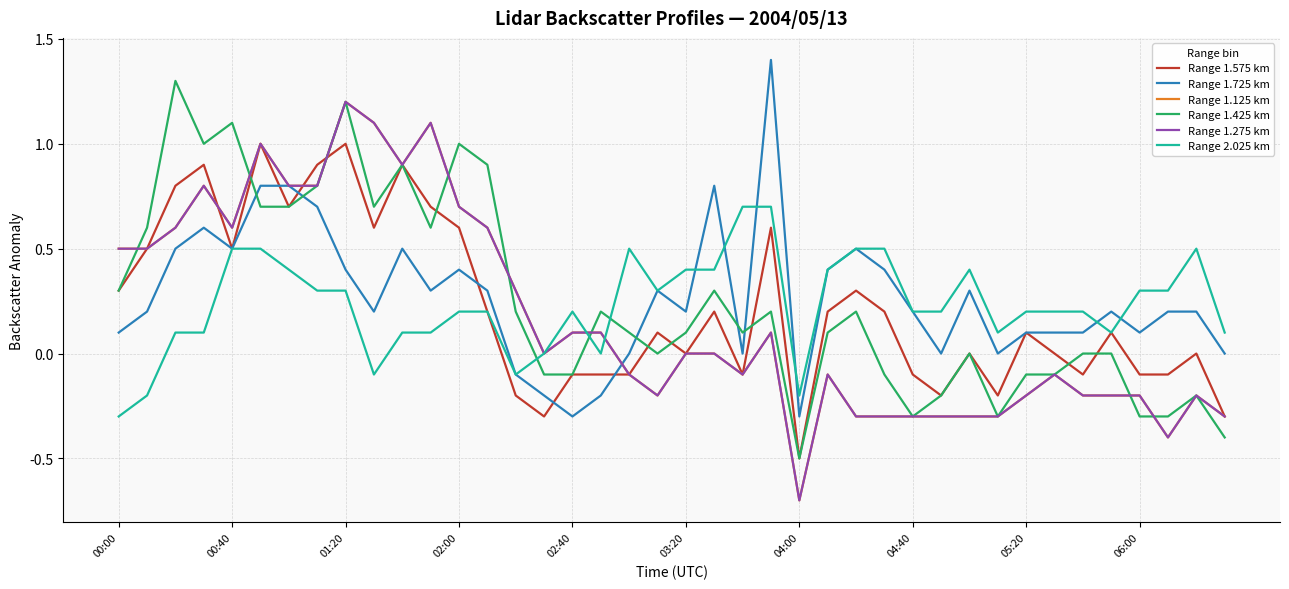

Does the chart have visible grid lines?

Yes